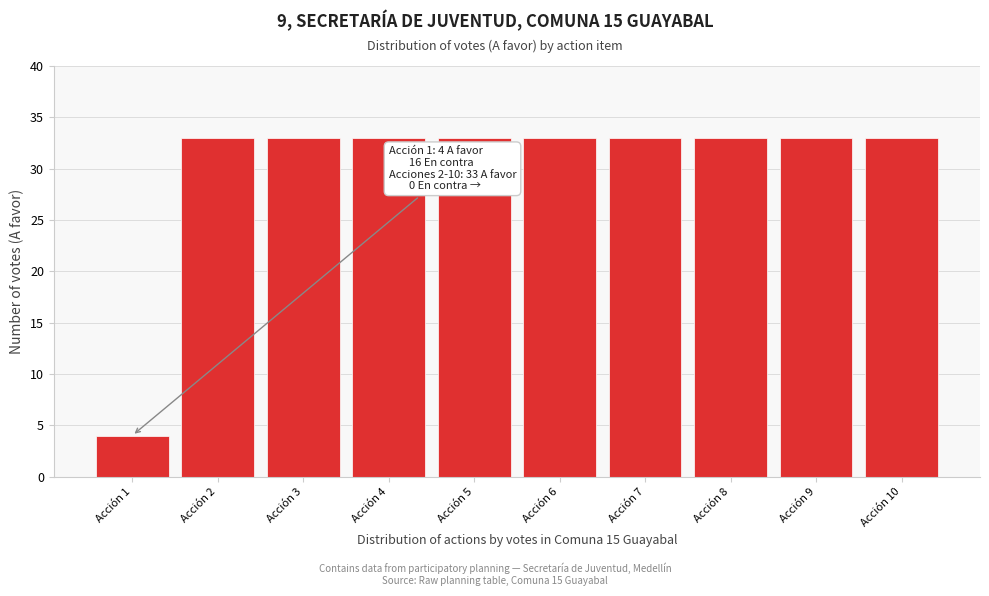

Reading right to left, what are all the values shown in this chart?

33	33	33	33	33	33	33	33	33	4